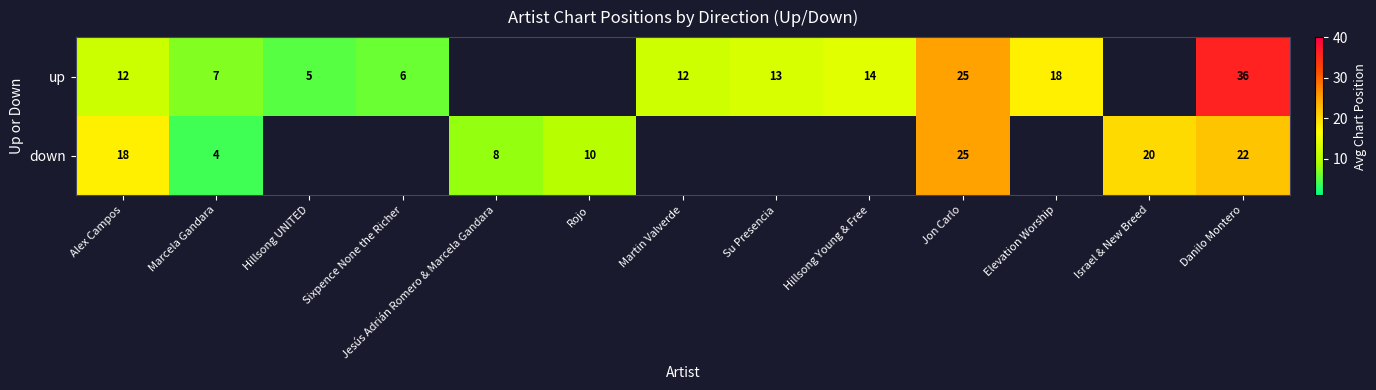

What is the difference between the up values at Elevation Worship and Danilo Montero?

18.0